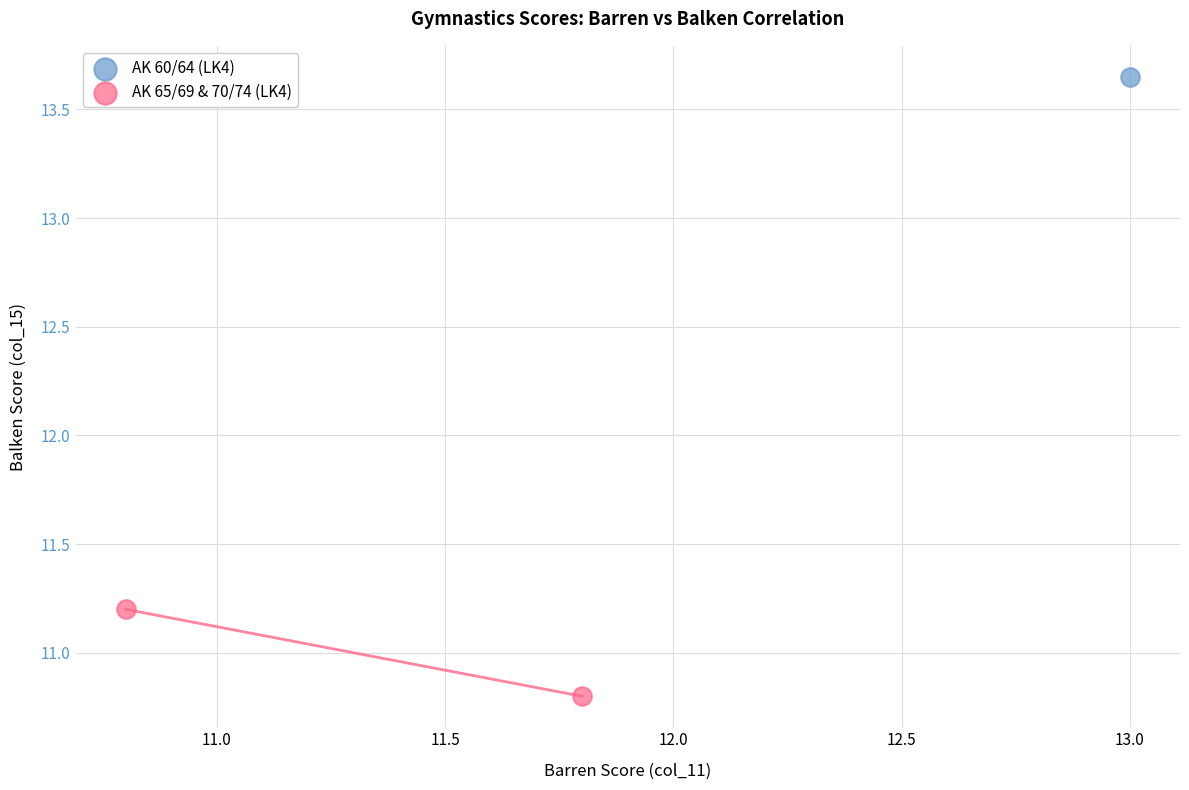

What are all the series names shown in the legend?

AK 60/64 (LK4), AK 65/69 & 70/74 (LK4)